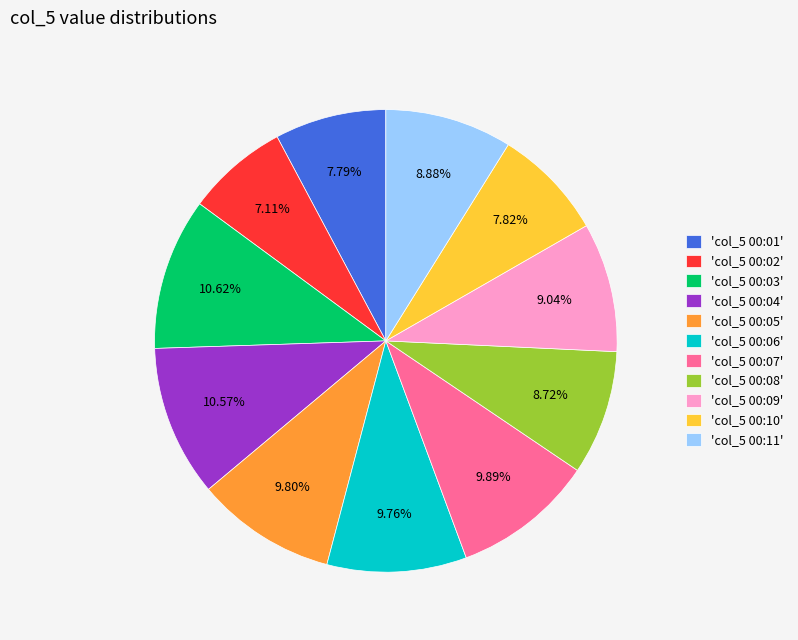

Is there any slice that represents more than half of the pie?

No